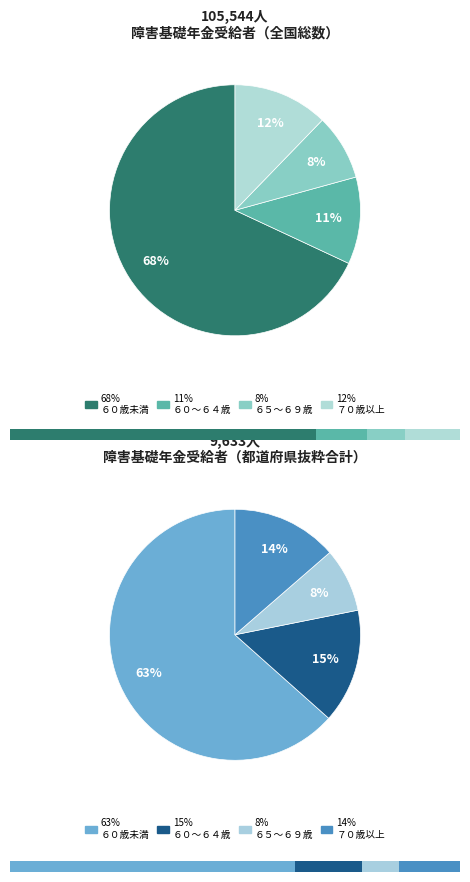

Is 全国 the majority of the pie?

Yes